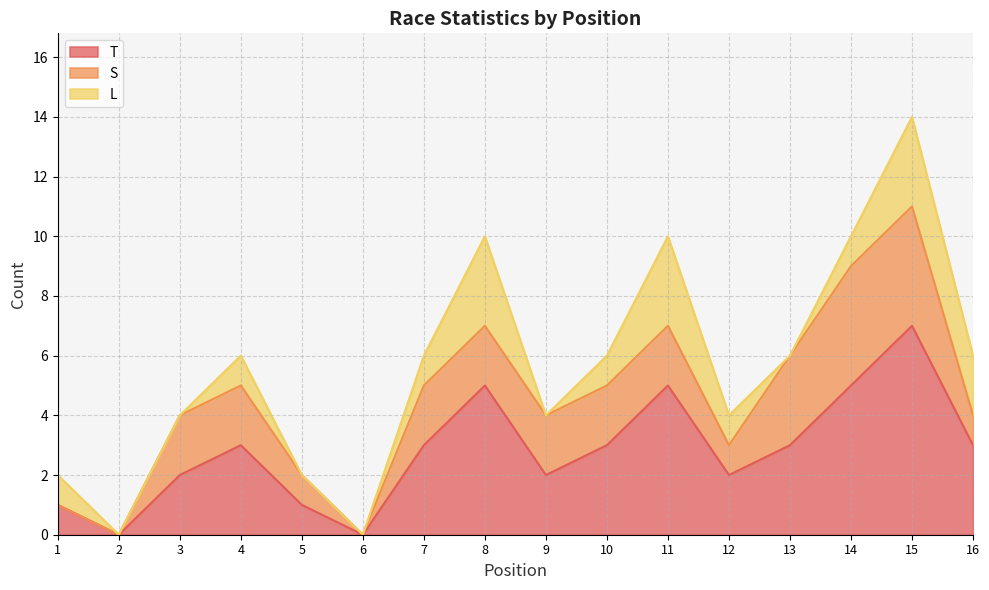

At which category does L reach its first local peak?

4